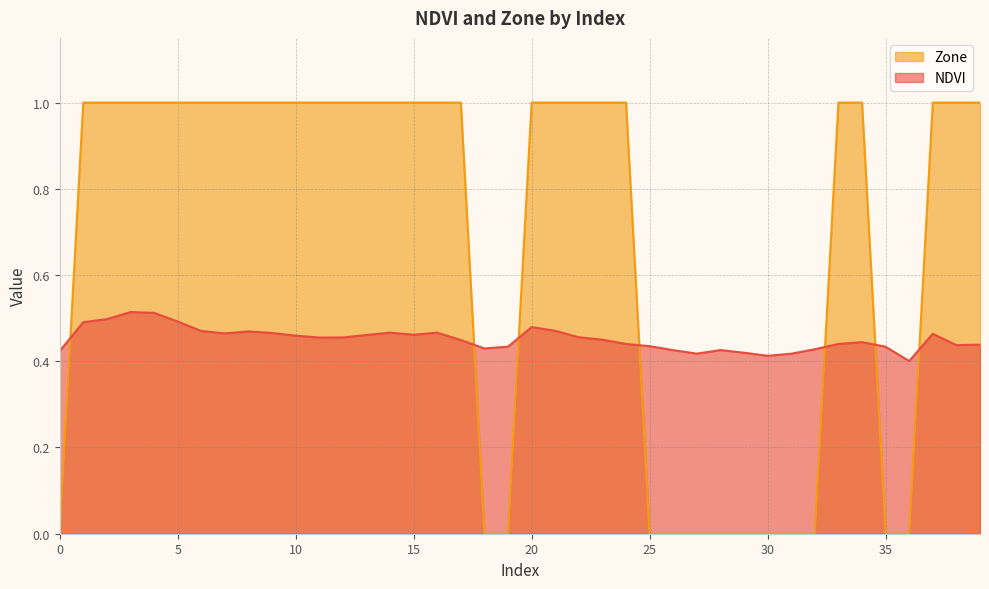

What is the approximate value of Zone at 5?

1.0